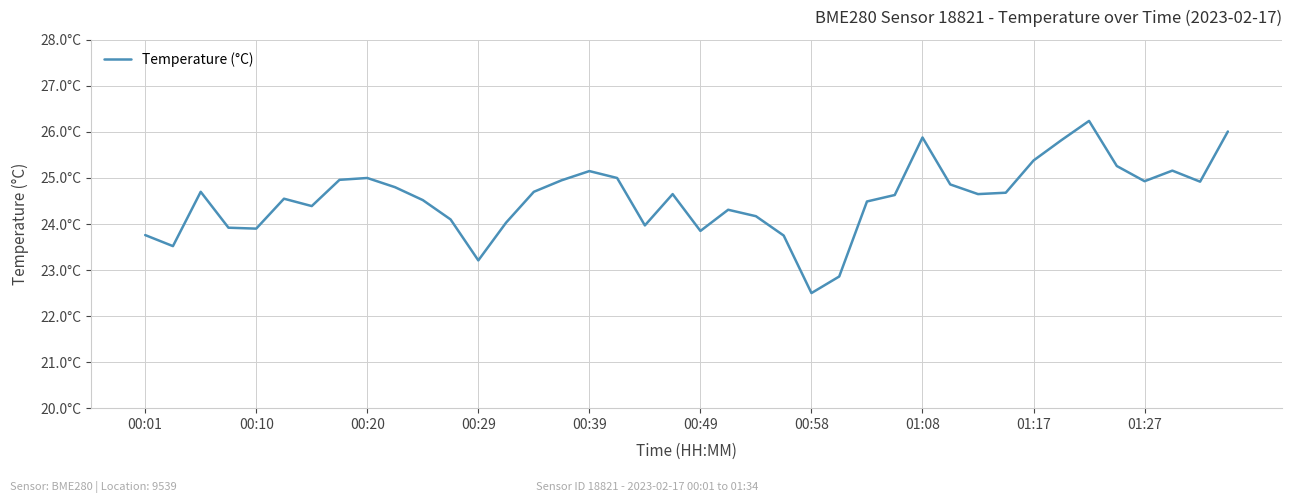

Does the chart display data point markers on the line(s)?

No